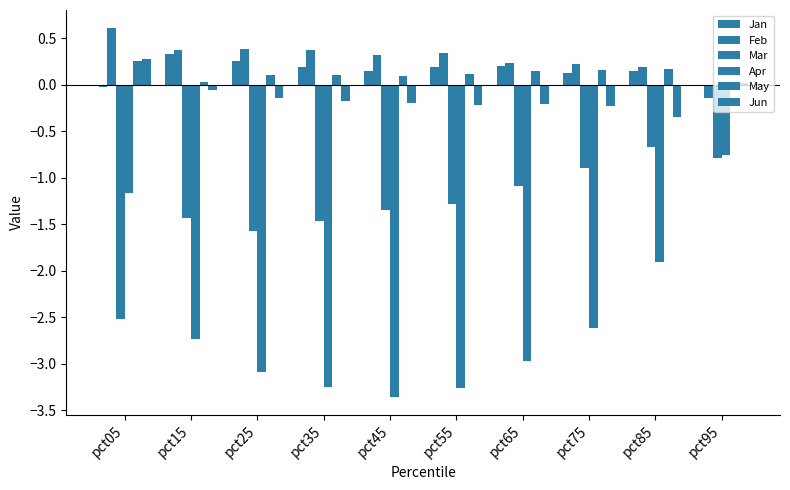

How many values in the Feb series exceed 0?

9